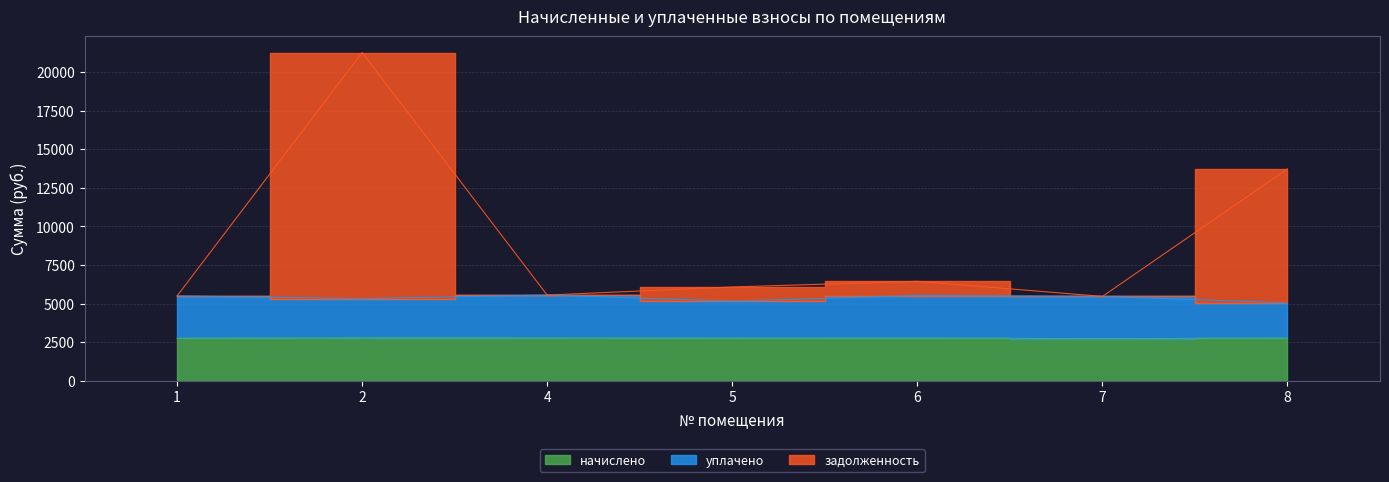

True or false: уплачено and задолженность cross at least once.

False